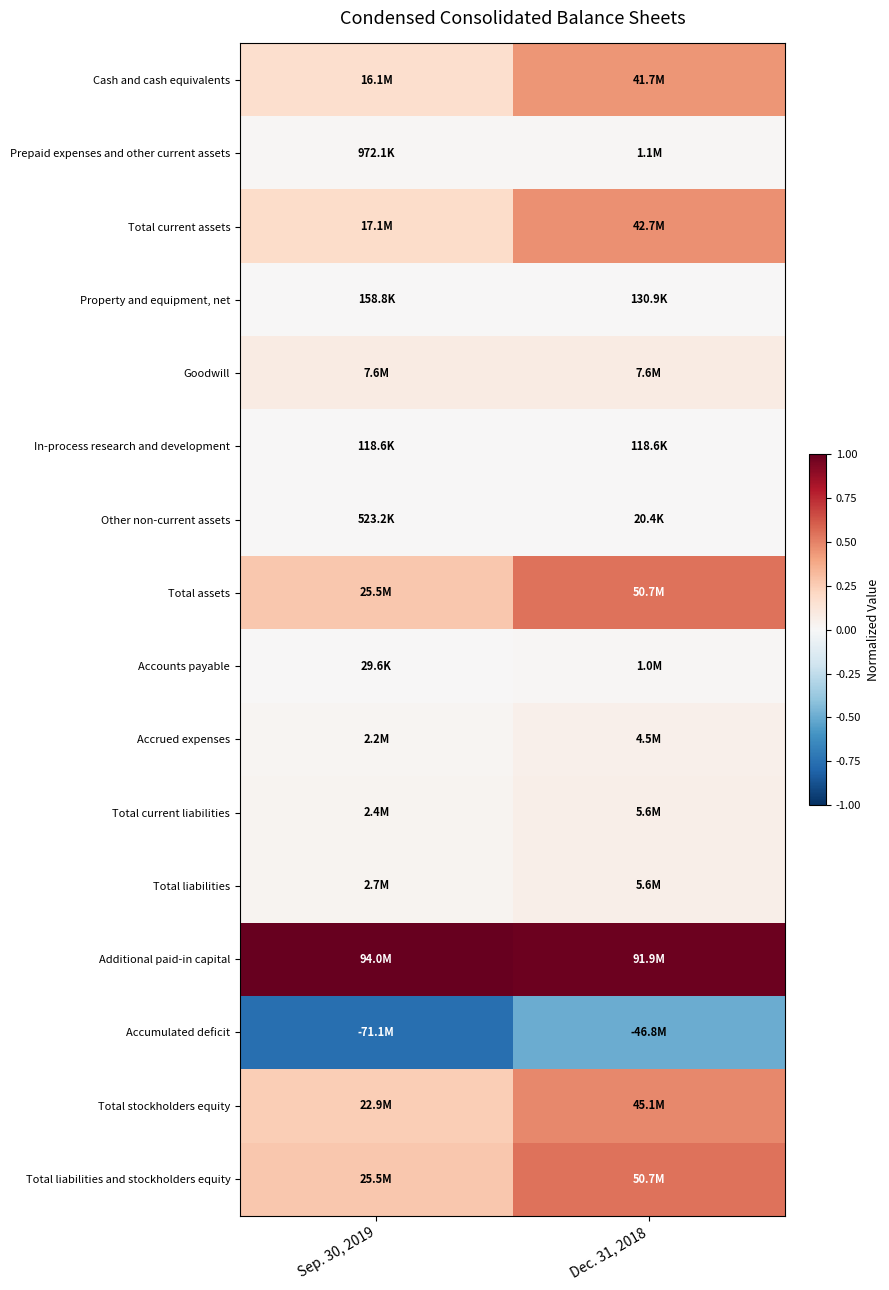

Reading left to right, extract all data points from this chart.

Cash and cash equivalents: Sep. 30, 2019=0.2	Dec. 31, 2018=0.4
Prepaid expenses and other current assets: Sep. 30, 2019=0.0	Dec. 31, 2018=0.0
Total current assets: Sep. 30, 2019=0.2	Dec. 31, 2018=0.5
Property and equipment, net: Sep. 30, 2019=0.0	Dec. 31, 2018=0.0
Goodwill: Sep. 30, 2019=0.1	Dec. 31, 2018=0.1
In-process research and development: Sep. 30, 2019=0.0	Dec. 31, 2018=0.0
Other non-current assets: Sep. 30, 2019=0.0	Dec. 31, 2018=0.0
Total assets: Sep. 30, 2019=0.3	Dec. 31, 2018=0.5
Accounts payable: Sep. 30, 2019=0.0	Dec. 31, 2018=0.0
Accrued expenses: Sep. 30, 2019=0.0	Dec. 31, 2018=0.0
Total current liabilities: Sep. 30, 2019=0.0	Dec. 31, 2018=0.1
Total liabilities: Sep. 30, 2019=0.0	Dec. 31, 2018=0.1
Additional paid-in capital: Sep. 30, 2019=1.0	Dec. 31, 2018=1.0
Accumulated deficit: Sep. 30, 2019=-0.8	Dec. 31, 2018=-0.5
Total stockholders equity: Sep. 30, 2019=0.2	Dec. 31, 2018=0.5
Total liabilities and stockholders equity: Sep. 30, 2019=0.3	Dec. 31, 2018=0.5